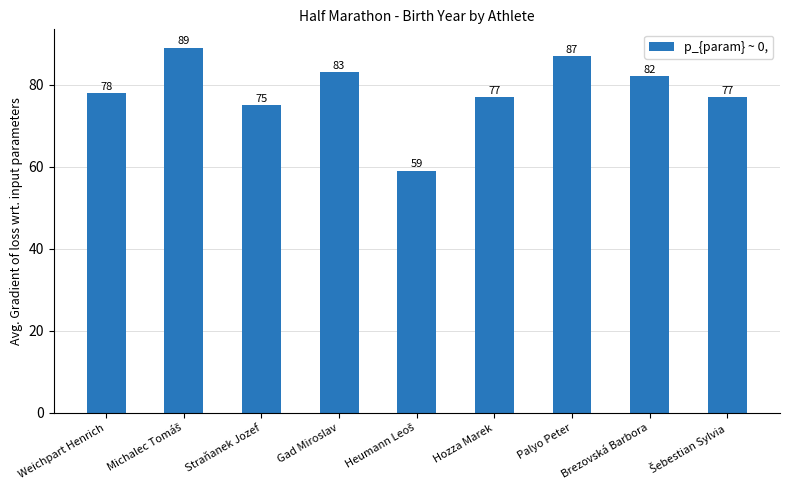

How many bars are there in total?

9